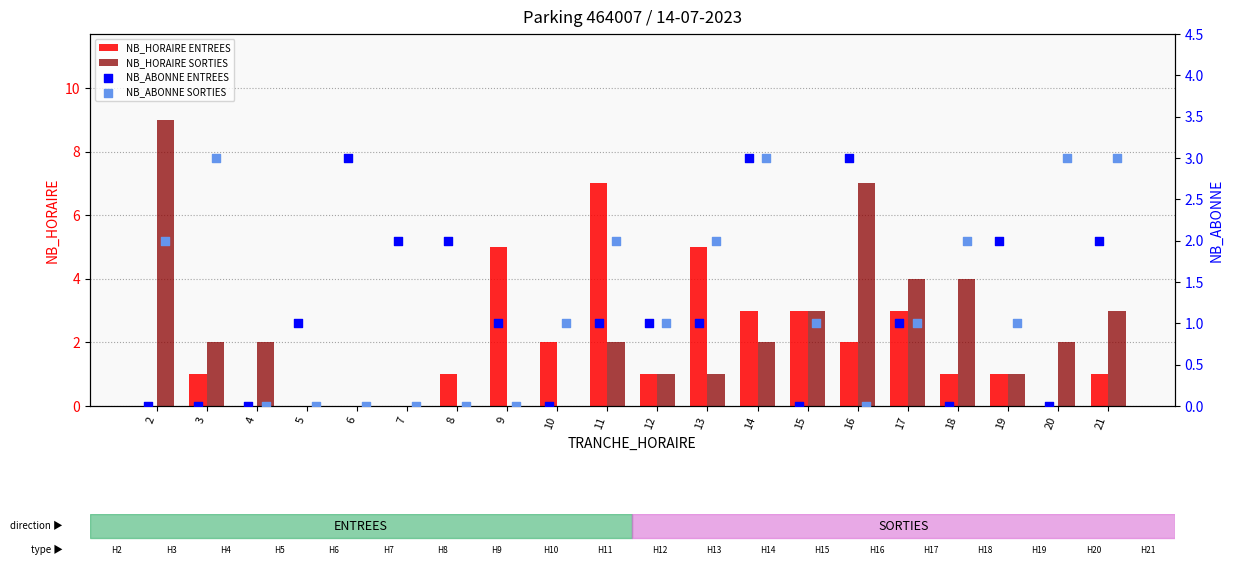

The NB_HORAIRE ENTREES series shows 7 at 11. True or false?

True